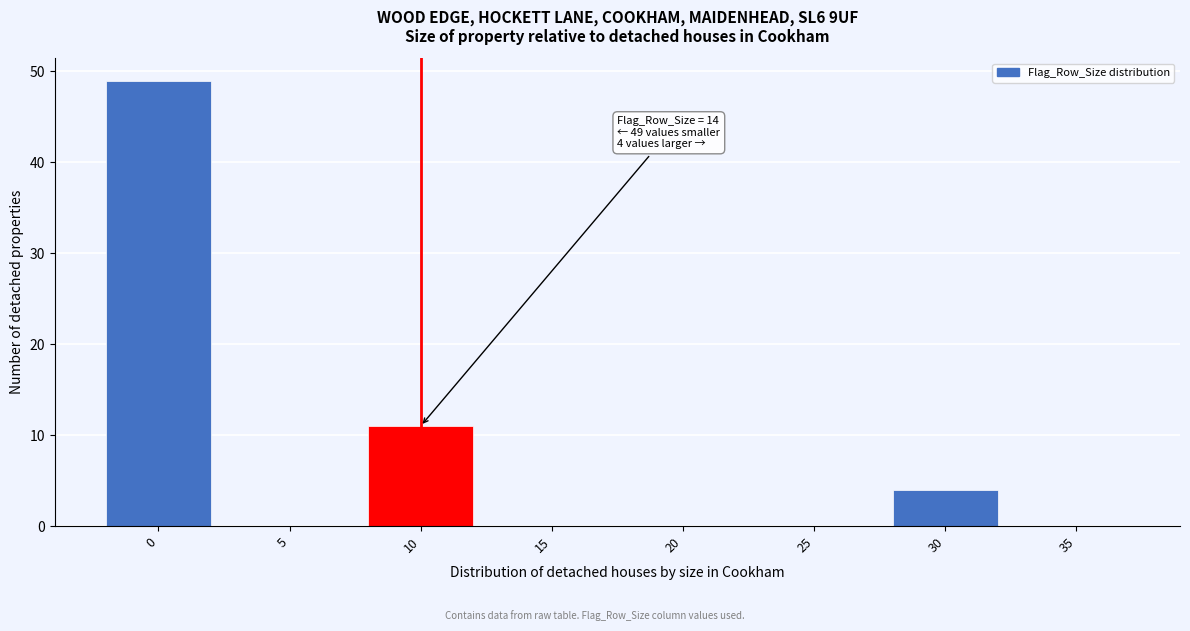

Reading left to right, extract all data points from this chart.

0=49	5=0	10=11	15=0	20=0	25=0	30=4	35=0